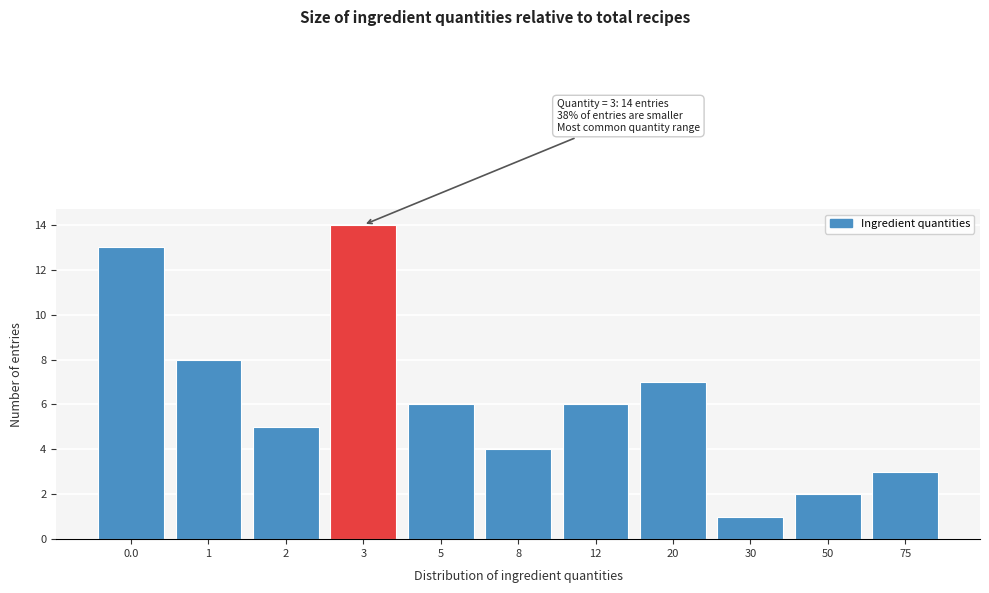

Reading left to right, transcribe all the data shown in this chart.

0.0=13	1=8	2=5	3=14	5=6	8=4	12=6	20=7	30=1	50=2	75=3